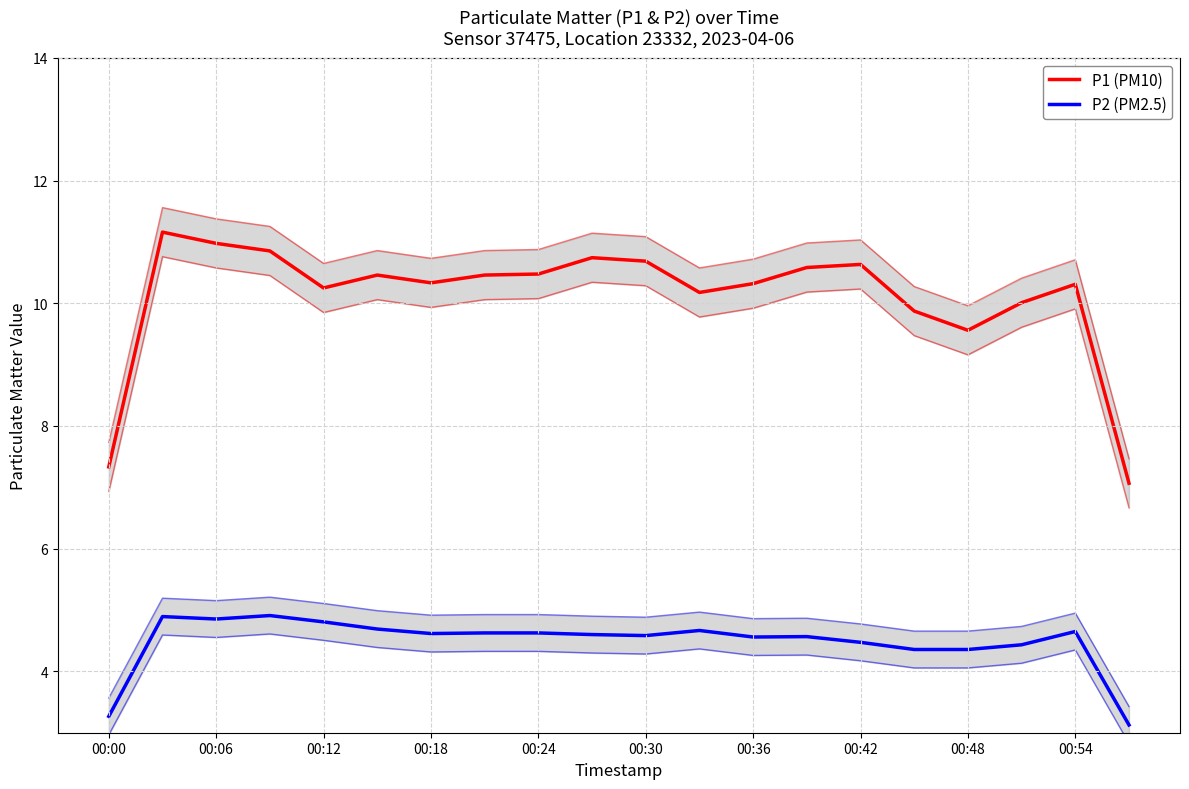

The value of P2 (PM2.5) at 00:00 is 2.3. True or false?

False